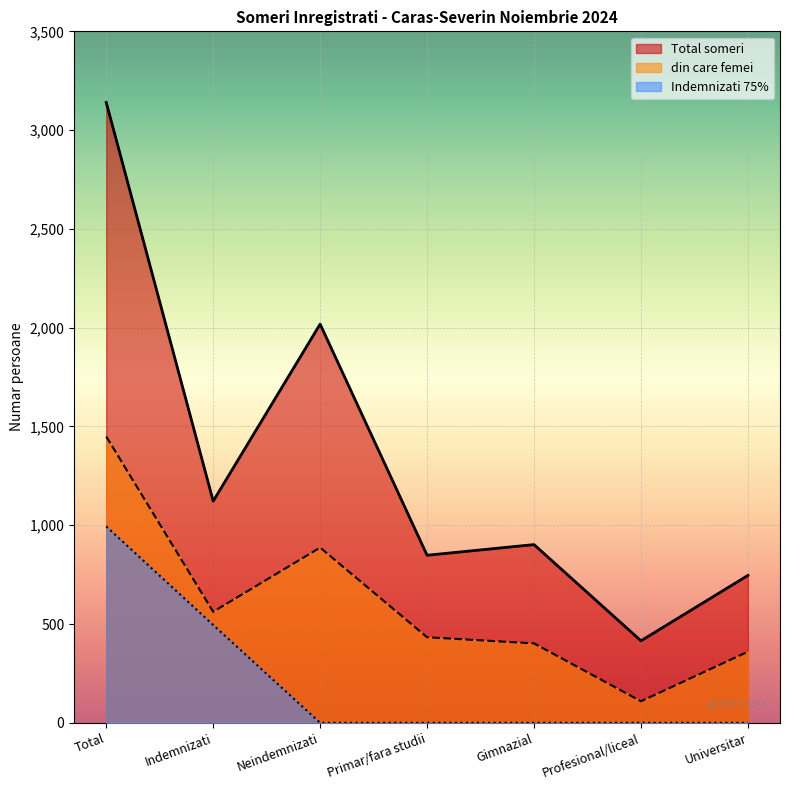

At which category is the sum across all series the highest?

Total